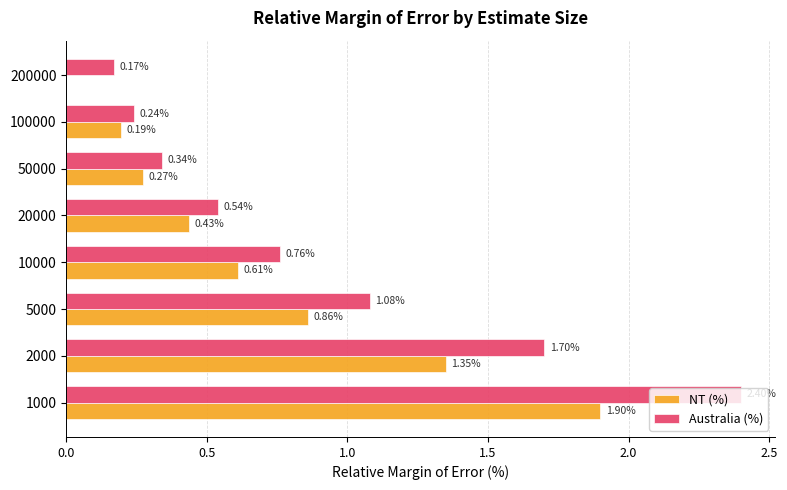

How many data points does each series have?

8